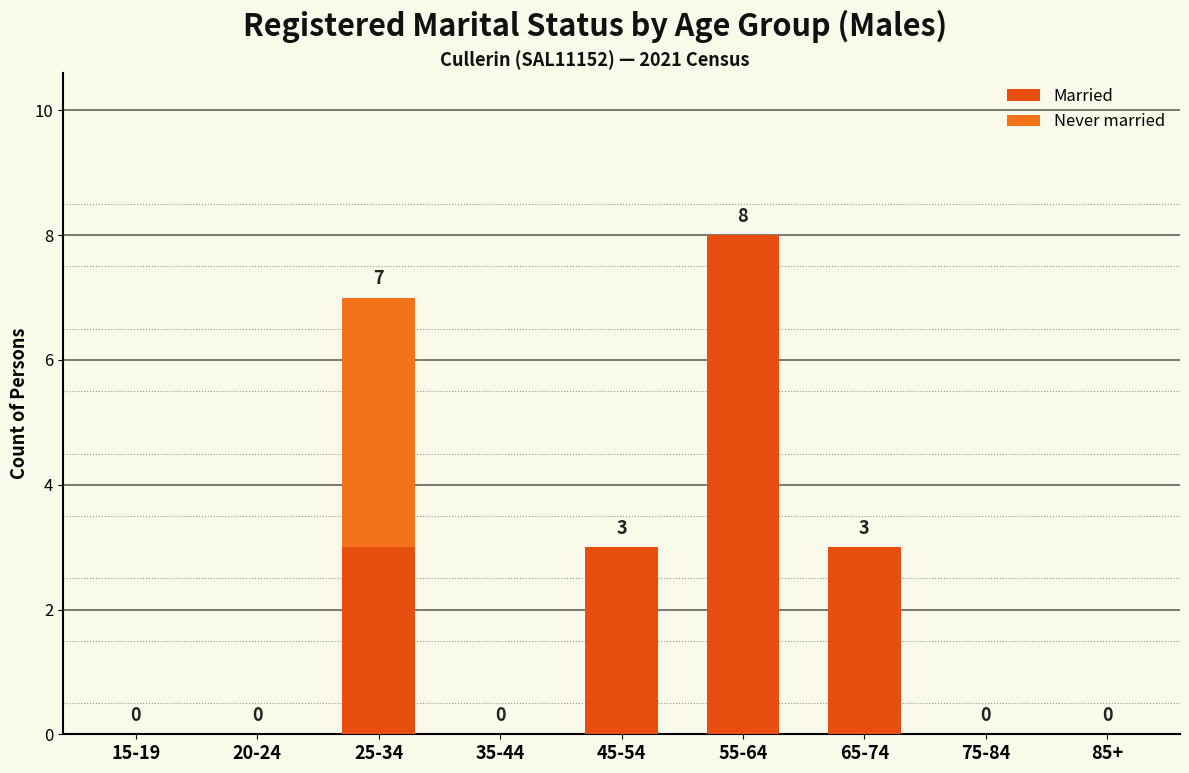

Count the number of categories in the chart.

9